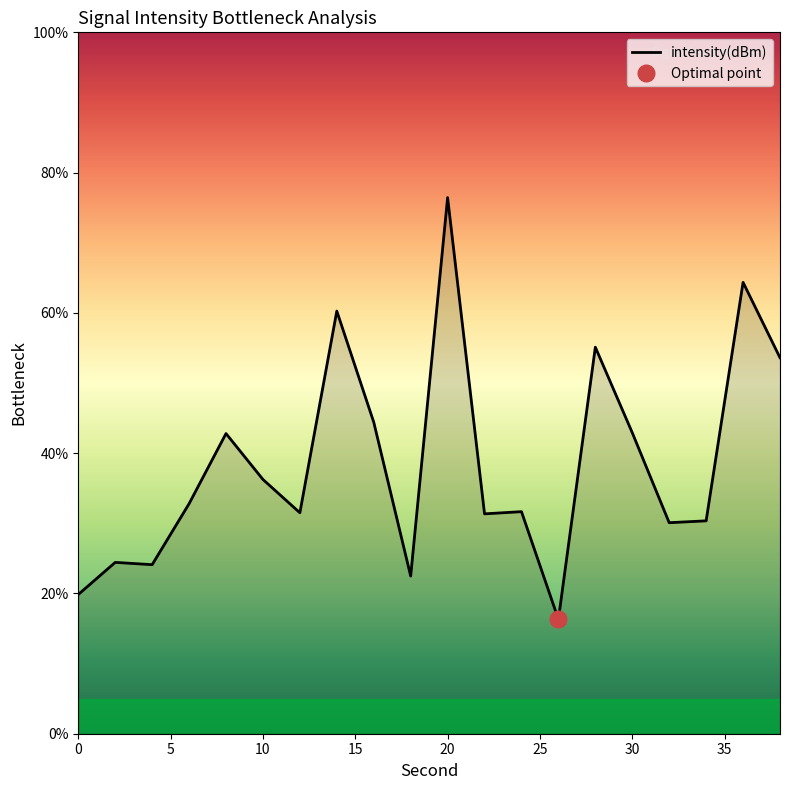

Is it true that intensity(dBm) equals 18.4 at 30?

False